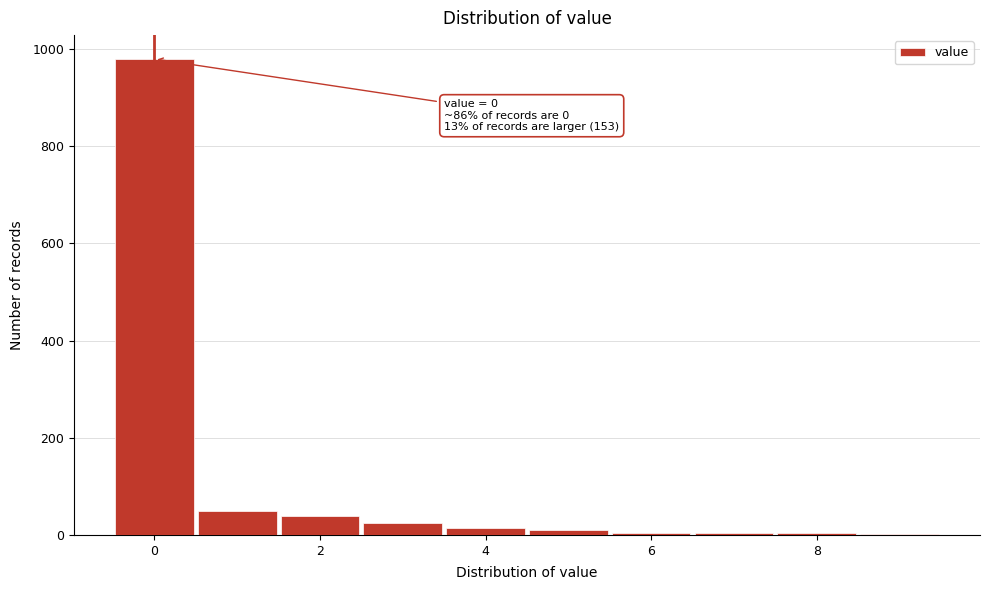

Which range on the x-axis has the tallest bar?

-0.5 to 0.5